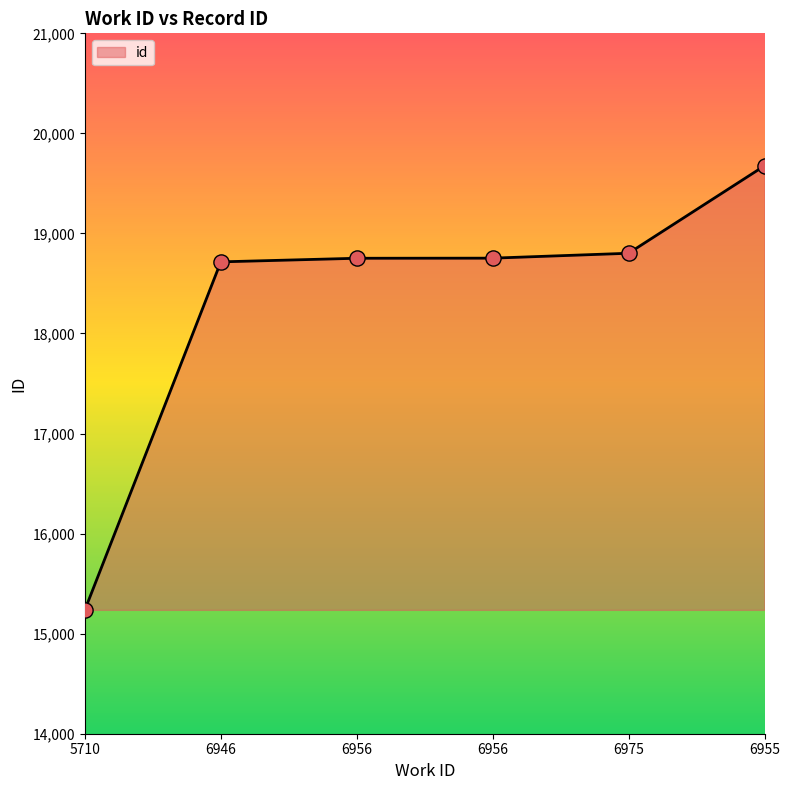

What is the ratio of the value at 6956 to the value at 5710?

1.2